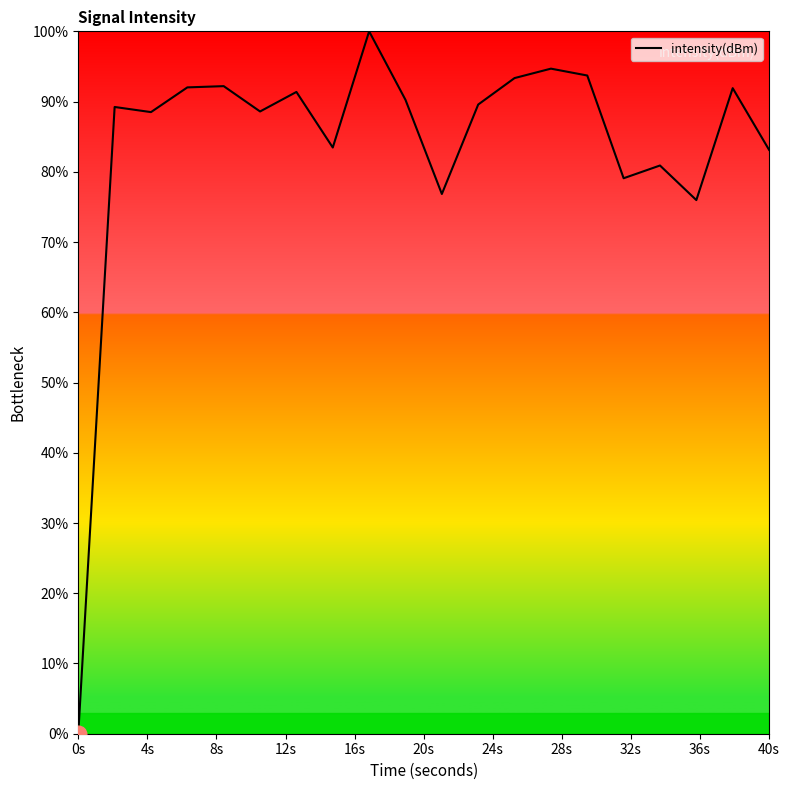

What is the difference between the maximum and minimum values?

100.0